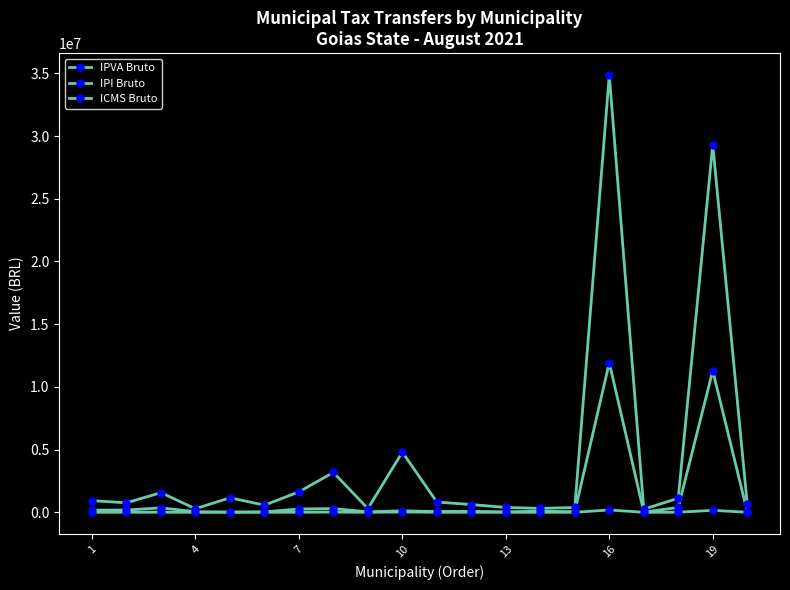

How many data points in IPVA Bruto are above 91185?

10